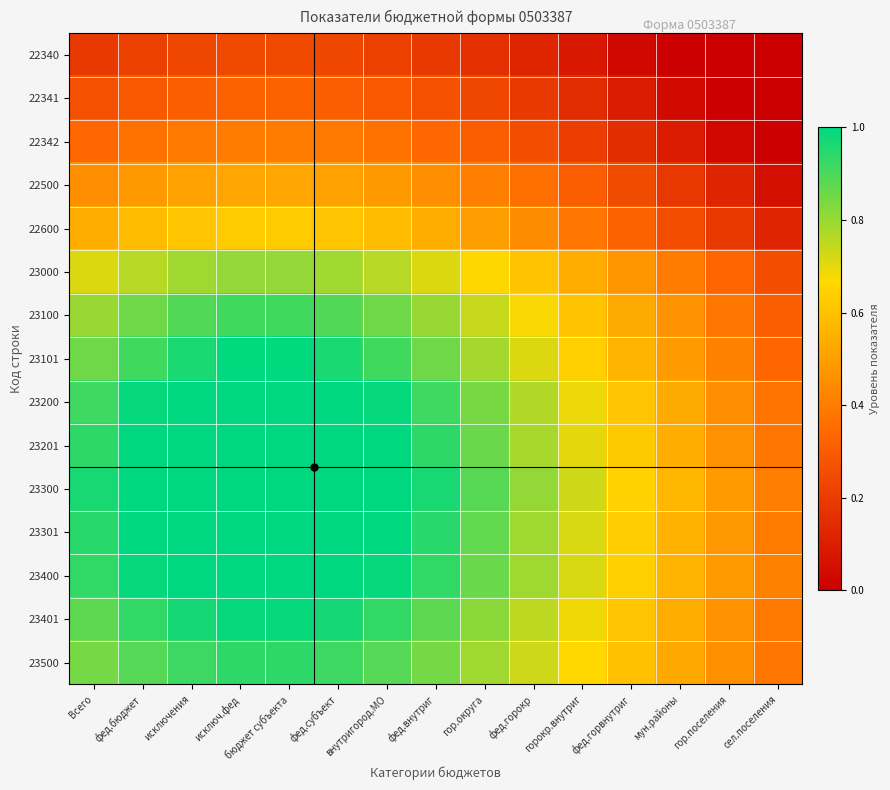

Reading right to left, extract all data points from this chart.

22340: сел.поселения=0.0	гор.поселения=0.0	мун.районы=0.0	фед.горвнутриг=0.0	горокр.внутриг=0.1	фед.горокр=0.1	гор.округа=0.2	фед.внутриг=0.2	внутригород.МО=0.2	фед.субъект=0.2	бюджет субъекта=0.2	исключ.фед=0.2	исключения=0.2	фед.бюджет=0.2	Всего=0.2
22341: сел.поселения=0.0	гор.поселения=0.0	мун.районы=0.0	фед.горвнутриг=0.1	горокр.внутриг=0.1	фед.горокр=0.2	гор.округа=0.2	фед.внутриг=0.3	внутригород.МО=0.3	фед.субъект=0.3	бюджет субъекта=0.3	исключ.фед=0.3	исключения=0.3	фед.бюджет=0.3	Всего=0.3
22342: сел.поселения=0.0	гор.поселения=0.0	мун.районы=0.1	фед.горвнутриг=0.2	горокр.внутриг=0.2	фед.горокр=0.3	гор.округа=0.3	фед.внутриг=0.3	внутригород.МО=0.4	фед.субъект=0.4	бюджет субъекта=0.4	исключ.фед=0.4	исключения=0.4	фед.бюджет=0.4	Всего=0.3
22500: сел.поселения=0.1	гор.поселения=0.1	мун.районы=0.2	фед.горвнутриг=0.2	горокр.внутриг=0.3	фед.горокр=0.4	гор.округа=0.4	фед.внутриг=0.5	внутригород.МО=0.5	фед.субъект=0.5	бюджет субъекта=0.5	исключ.фед=0.5	исключения=0.5	фед.бюджет=0.5	Всего=0.5
22600: сел.поселения=0.1	гор.поселения=0.2	мун.районы=0.3	фед.горвнутриг=0.3	горокр.внутриг=0.4	фед.горокр=0.4	гор.округа=0.5	фед.внутриг=0.5	внутригород.МО=0.6	фед.субъект=0.6	бюджет субъекта=0.6	исключ.фед=0.6	исключения=0.6	фед.бюджет=0.6	Всего=0.5
23000: сел.поселения=0.3	гор.поселения=0.3	мун.районы=0.4	фед.горвнутриг=0.5	горокр.внутриг=0.5	фед.горокр=0.6	гор.округа=0.7	фед.внутриг=0.7	внутригород.МО=0.8	фед.субъект=0.8	бюджет субъекта=0.8	исключ.фед=0.8	исключения=0.8	фед.бюджет=0.8	Всего=0.7
23100: сел.поселения=0.3	гор.поселения=0.4	мун.районы=0.5	фед.горвнутриг=0.5	горокр.внутриг=0.6	фед.горокр=0.7	гор.округа=0.7	фед.внутриг=0.8	внутригород.МО=0.9	фед.субъект=0.9	бюджет субъекта=0.9	исключ.фед=0.9	исключения=0.9	фед.бюджет=0.9	Всего=0.8
23101: сел.поселения=0.3	гор.поселения=0.4	мун.районы=0.5	фед.горвнутриг=0.6	горокр.внутриг=0.6	фед.горокр=0.7	гор.округа=0.8	фед.внутриг=0.9	внутригород.МО=0.9	фед.субъект=1.0	бюджет субъекта=1.0	исключ.фед=1.0	исключения=1.0	фед.бюджет=0.9	Всего=0.9
23200: сел.поселения=0.4	гор.поселения=0.5	мун.районы=0.5	фед.горвнутриг=0.6	горокр.внутриг=0.7	фед.горокр=0.8	гор.округа=0.8	фед.внутриг=0.9	внутригород.МО=1.0	фед.субъект=1.0	бюджет субъекта=1.0	исключ.фед=1.0	исключения=1.0	фед.бюджет=1.0	Всего=0.9
23201: сел.поселения=0.4	гор.поселения=0.5	мун.районы=0.5	фед.горвнутриг=0.6	горокр.внутриг=0.7	фед.горокр=0.8	гор.округа=0.9	фед.внутриг=0.9	внутригород.МО=1.0	фед.субъект=1.0	бюджет субъекта=1.0	исключ.фед=1.0	исключения=1.0	фед.бюджет=1.0	Всего=0.9
23300: сел.поселения=0.4	гор.поселения=0.5	мун.районы=0.6	фед.горвнутриг=0.6	горокр.внутриг=0.7	фед.горокр=0.8	гор.округа=0.9	фед.внутриг=1.0	внутригород.МО=1.0	фед.субъект=1.0	бюджет субъекта=1.0	исключ.фед=1.0	исключения=1.0	фед.бюджет=1.0	Всего=1.0
23301: сел.поселения=0.4	гор.поселения=0.5	мун.районы=0.6	фед.горвнутриг=0.6	горокр.внутриг=0.7	фед.горокр=0.8	гор.округа=0.9	фед.внутриг=0.9	внутригород.МО=1.0	фед.субъект=1.0	бюджет субъекта=1.0	исключ.фед=1.0	исключения=1.0	фед.бюджет=1.0	Всего=0.9
23400: сел.поселения=0.4	гор.поселения=0.5	мун.районы=0.6	фед.горвнутриг=0.6	горокр.внутриг=0.7	фед.горокр=0.8	гор.округа=0.9	фед.внутриг=0.9	внутригород.МО=1.0	фед.субъект=1.0	бюджет субъекта=1.0	исключ.фед=1.0	исключения=1.0	фед.бюджет=1.0	Всего=0.9
23401: сел.поселения=0.4	гор.поселения=0.5	мун.районы=0.5	фед.горвнутриг=0.6	горокр.внутриг=0.7	фед.горокр=0.8	гор.округа=0.8	фед.внутриг=0.9	внутригород.МО=0.9	фед.субъект=1.0	бюджет субъекта=1.0	исключ.фед=1.0	исключения=1.0	фед.бюджет=0.9	Всего=0.9
23500: сел.поселения=0.4	гор.поселения=0.5	мун.районы=0.5	фед.горвнутриг=0.6	горокр.внутриг=0.7	фед.горокр=0.7	гор.округа=0.8	фед.внутриг=0.8	внутригород.МО=0.9	фед.субъект=0.9	бюджет субъекта=0.9	исключ.фед=0.9	исключения=0.9	фед.бюджет=0.9	Всего=0.8